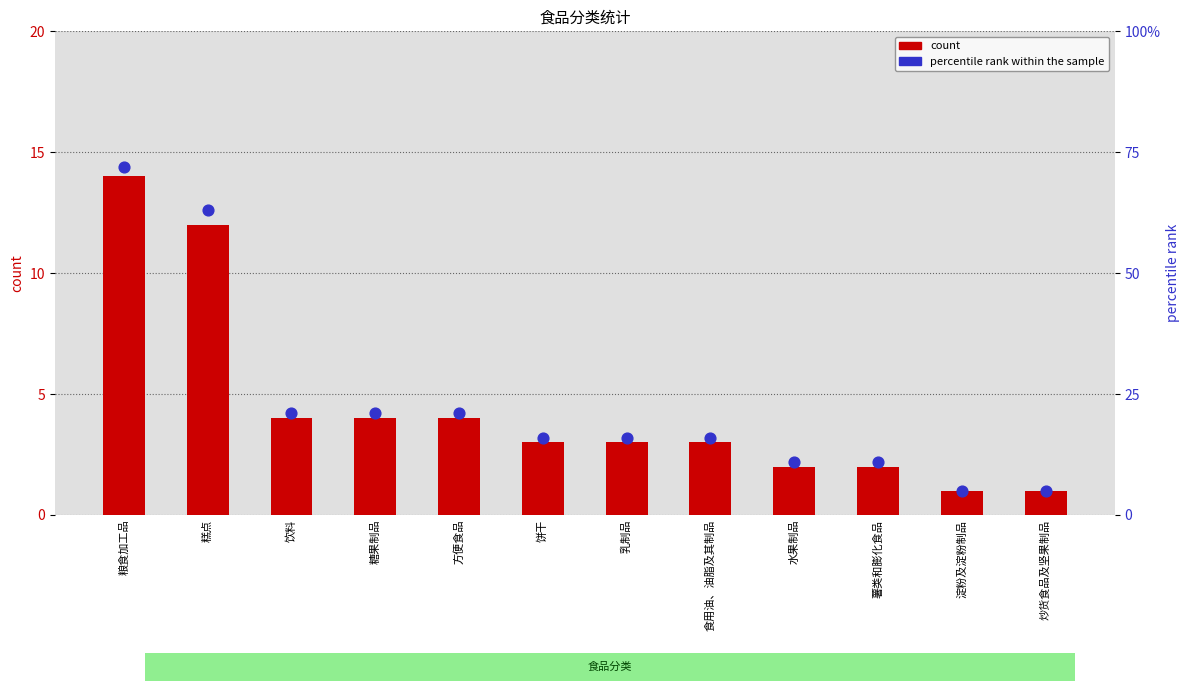

What is the total value across all series at 饮料?

25